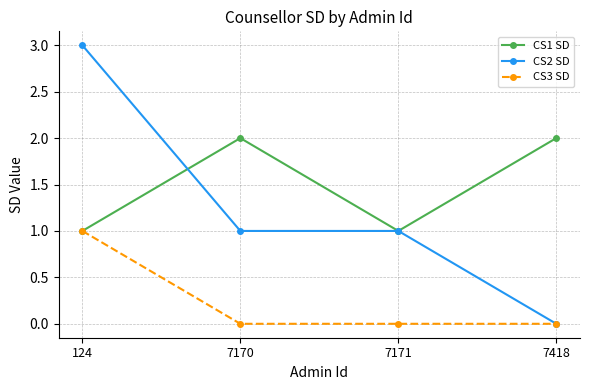

Reading left to right, transcribe all the data shown in this chart.

CS1 SD: 124=1	7170=2	7171=1	7418=2
CS2 SD: 124=3	7170=1	7171=1	7418=0
CS3 SD: 124=1	7170=0	7171=0	7418=0